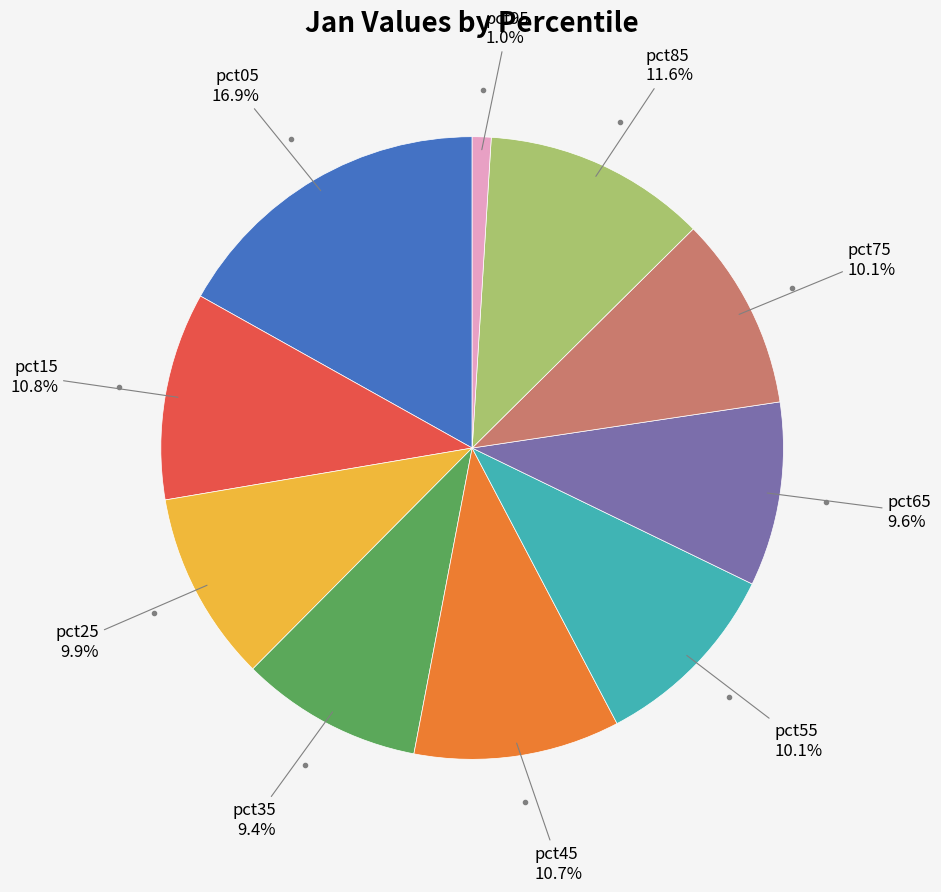

Which category has the biggest portion of the pie?

pct05